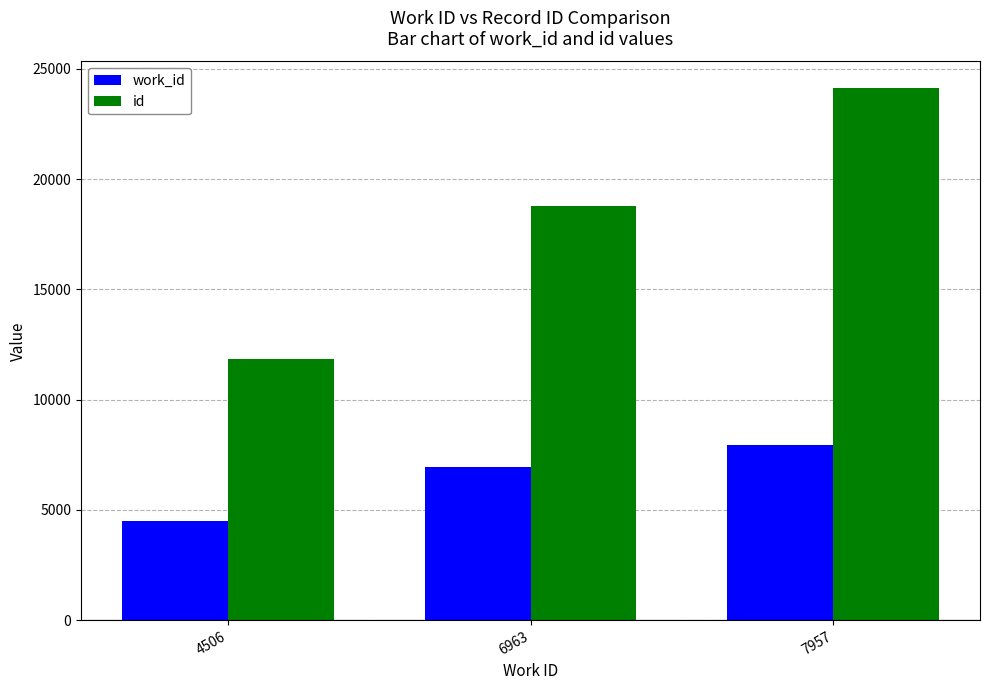

Reading left to right, list all the values displayed in this chart.

work_id: 4506	6963	7957
id: 11837	18771	24130